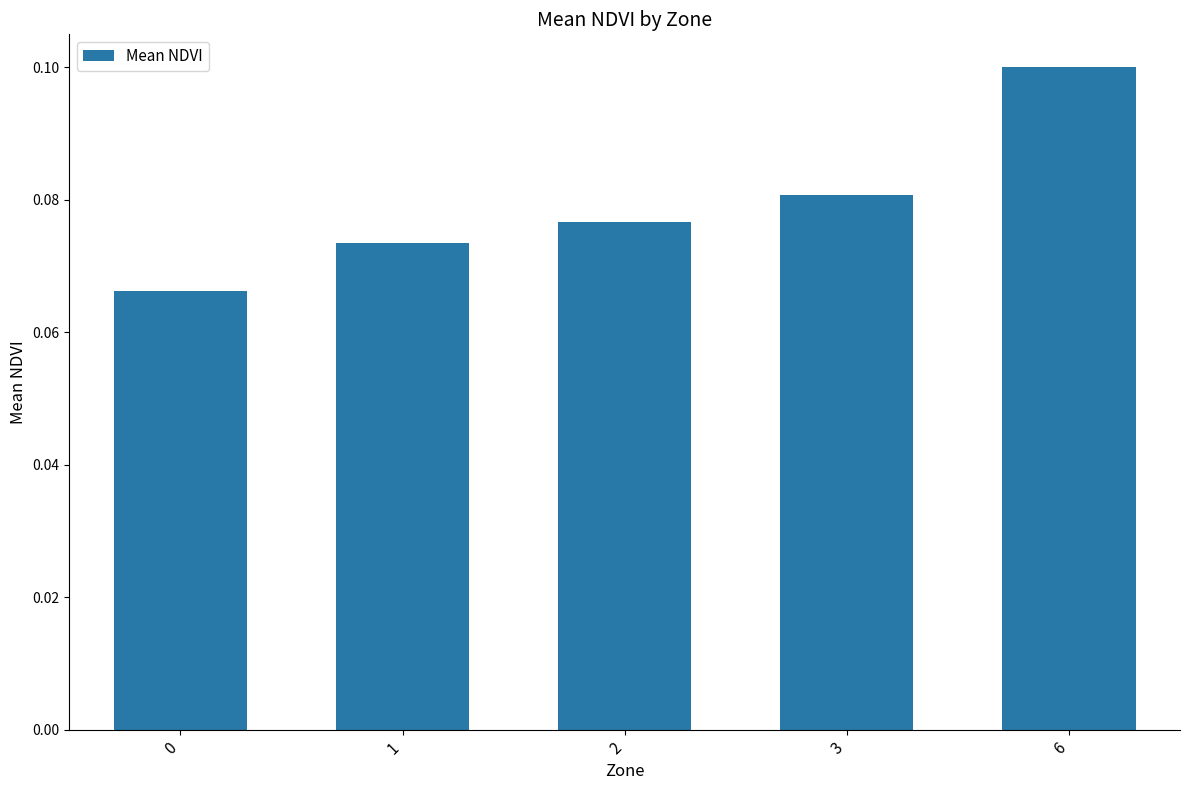

The value at 2 is 0.0. True or false?

False